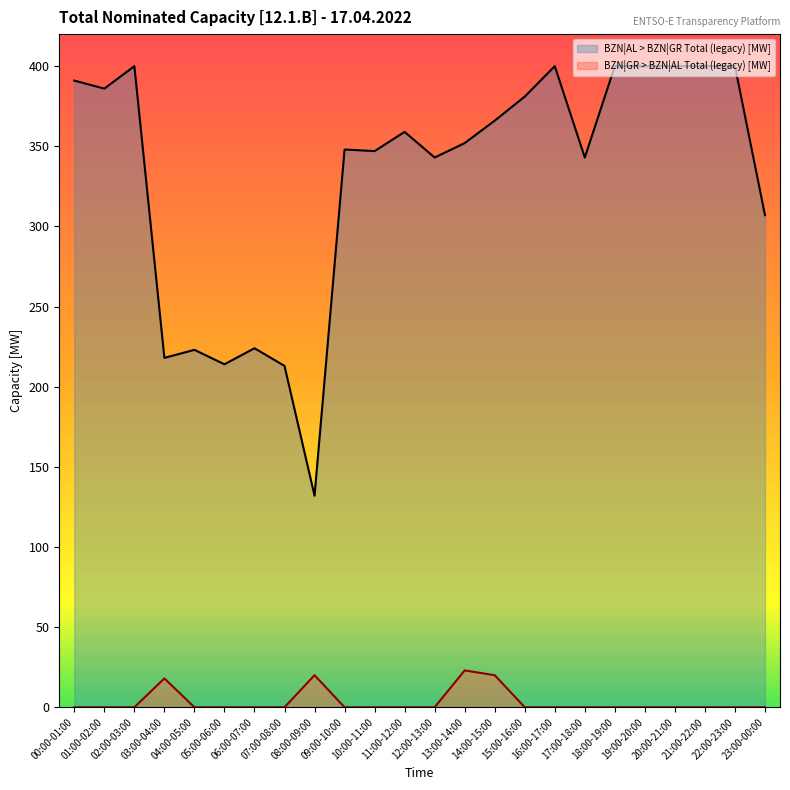

Which series has the largest total across all categories?

BZN|AL > BZN|GR Total (legacy) [MW]